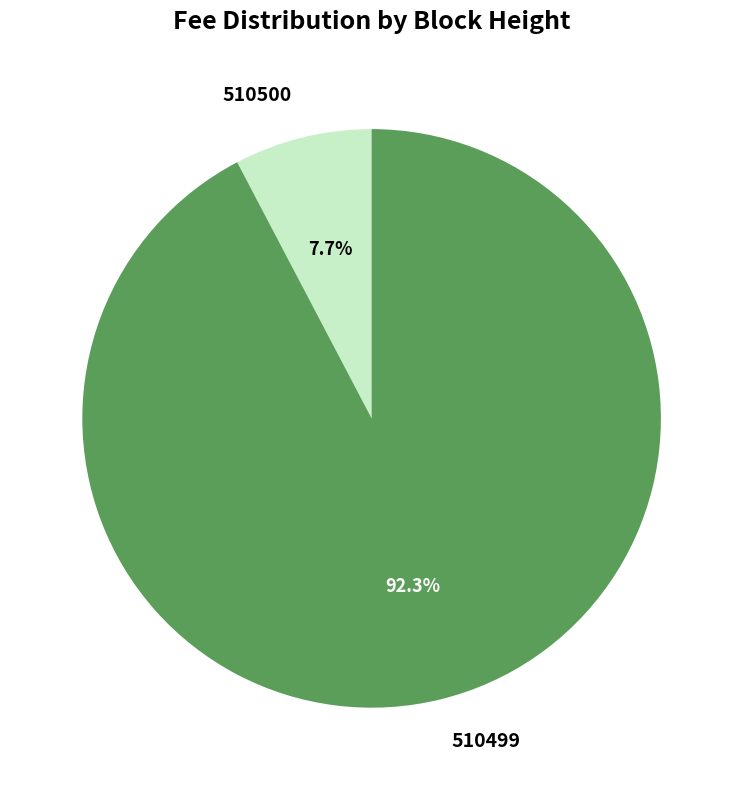

How many segments does this pie chart have?

2